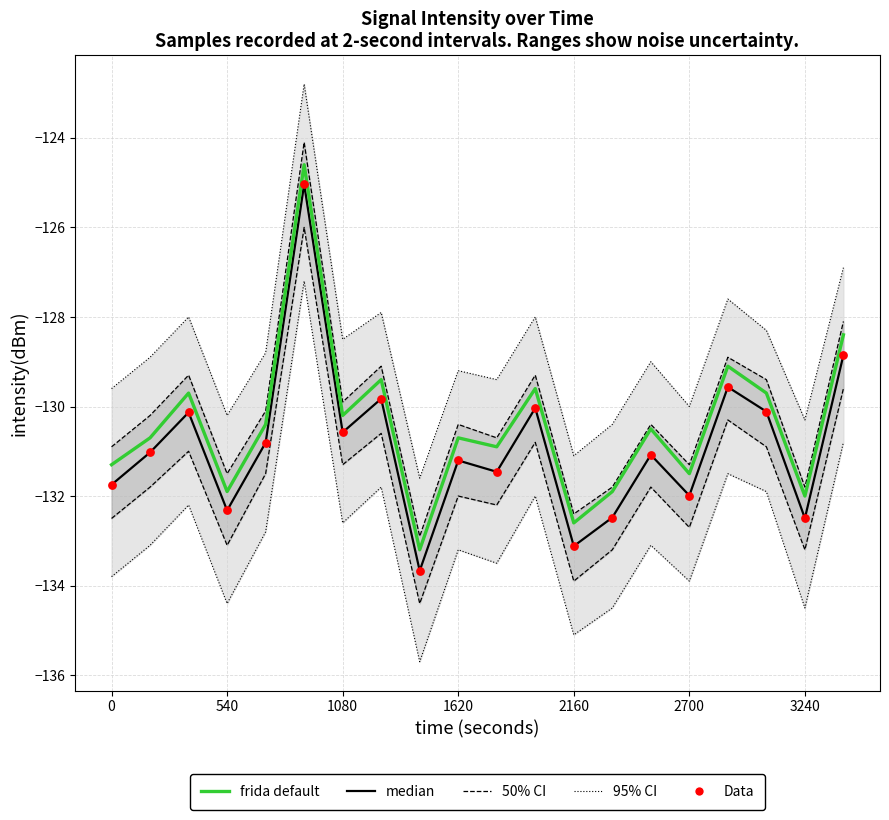

Which series reaches the maximum Y coordinate?

95% CI